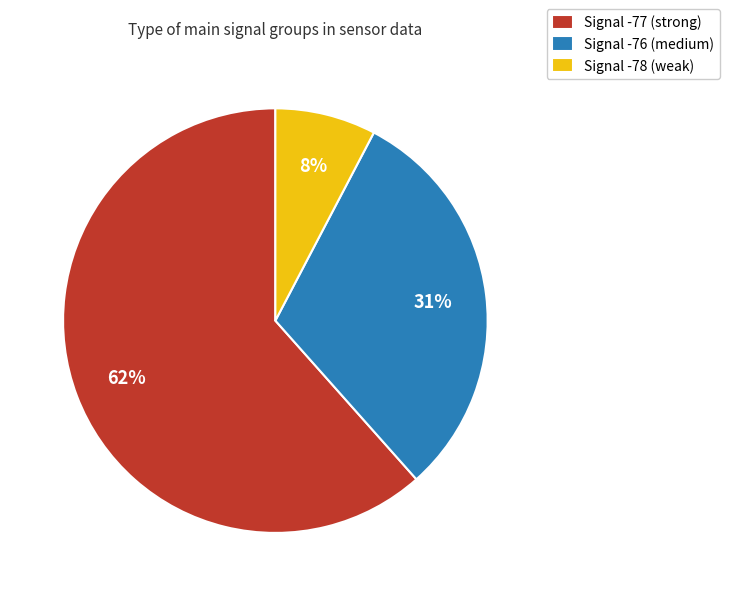

True or false: Signal -78 (weak) accounts for 8% of the total.

True